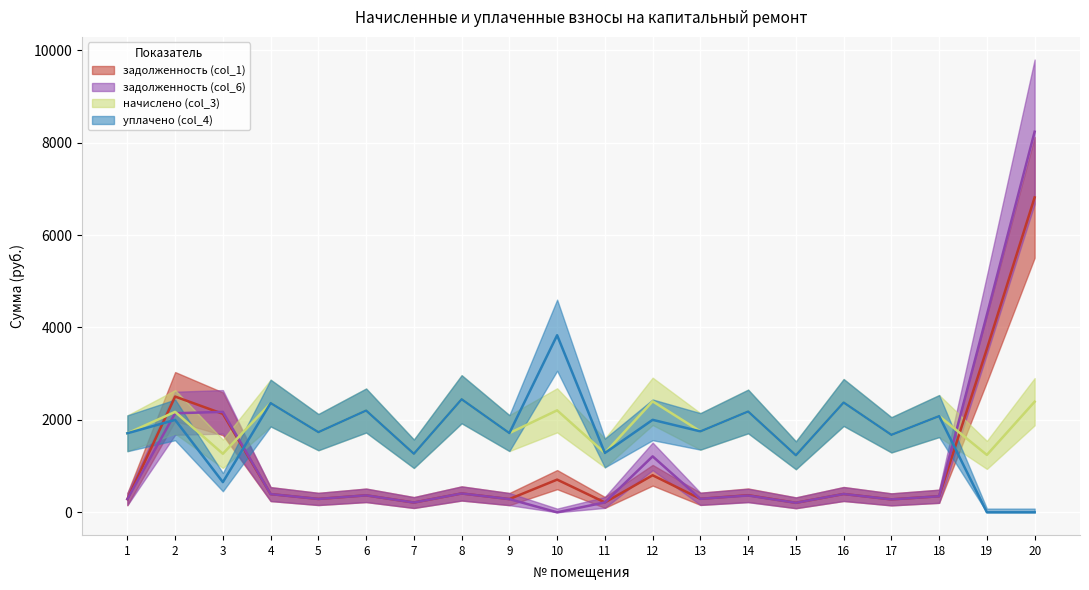

Rank the series at 7 from highest to lowest value.

начислено (col_3), уплачено (col_4), задолженность (col_1), задолженность (col_6)